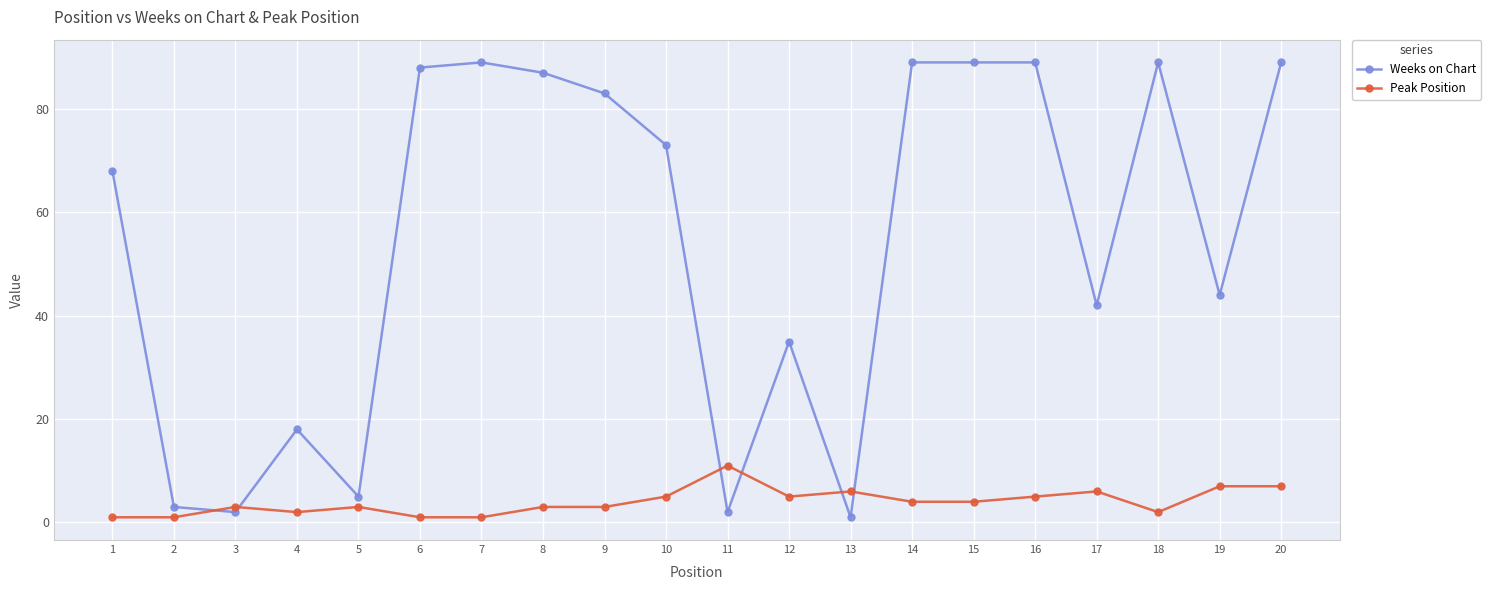

At which category does Weeks on Chart reach its first local peak?

4